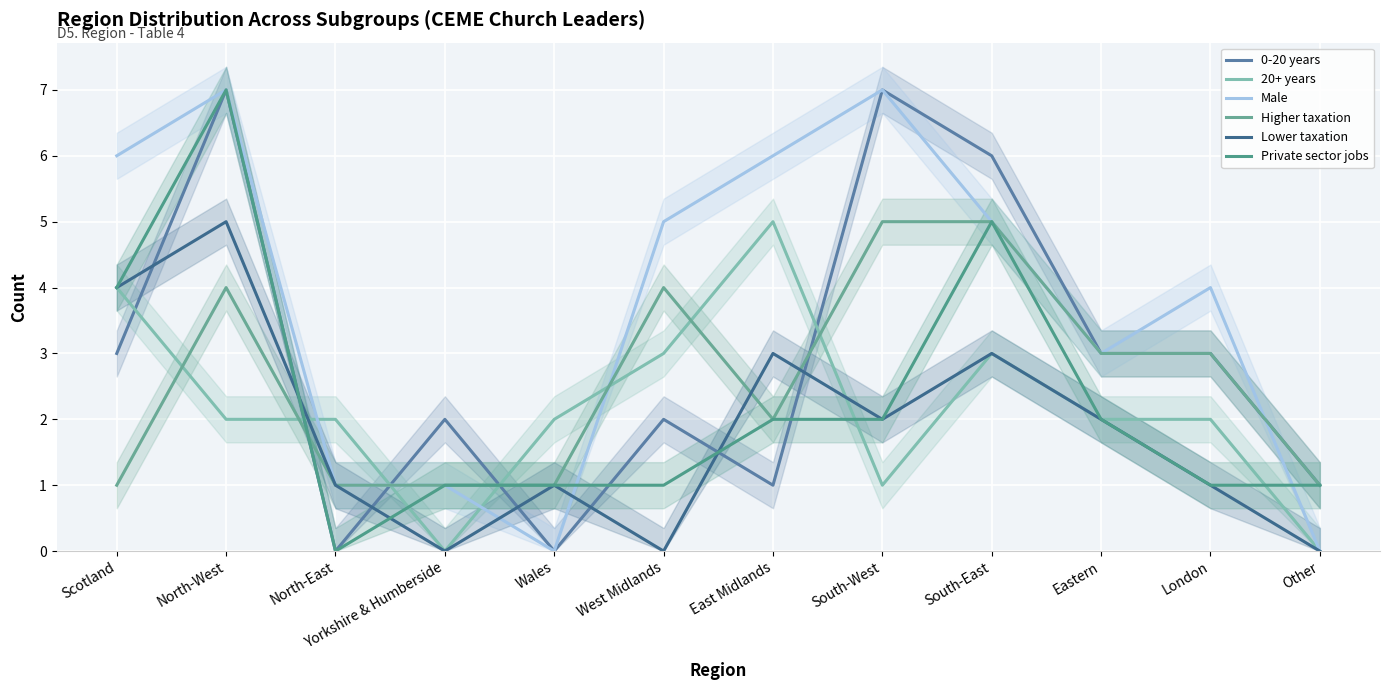

True or false: Private sector jobs and Male cross at least once.

True